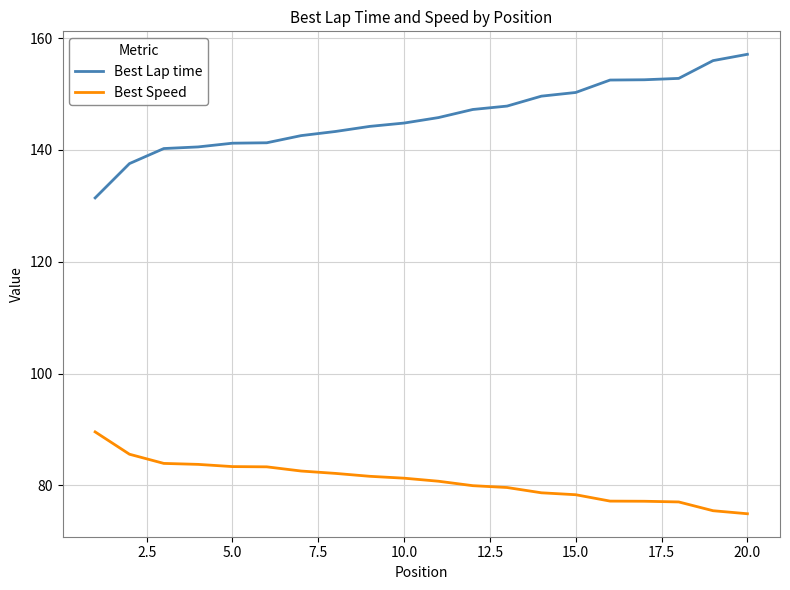

True or false: Best Lap time and Best Speed intersect in this chart.

False